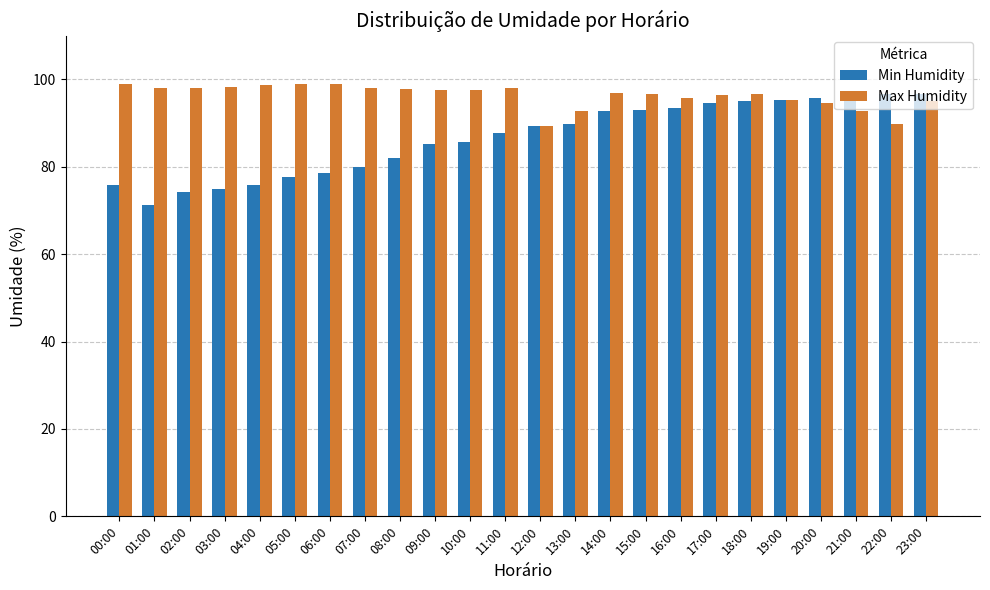

What is the minimum value for Max Humidity?

89.2